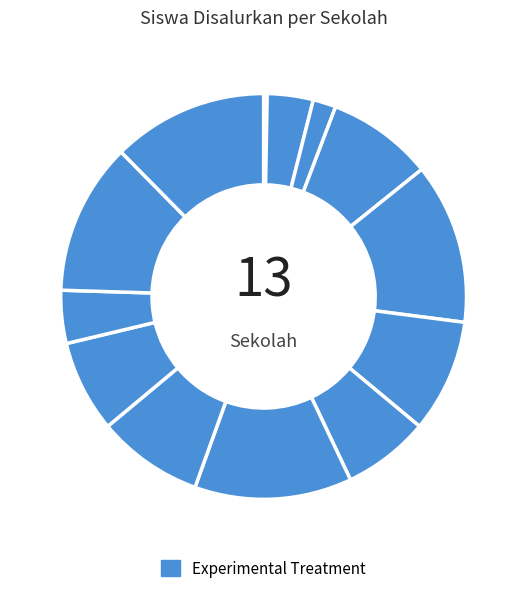

How many slices are in this pie chart?

13